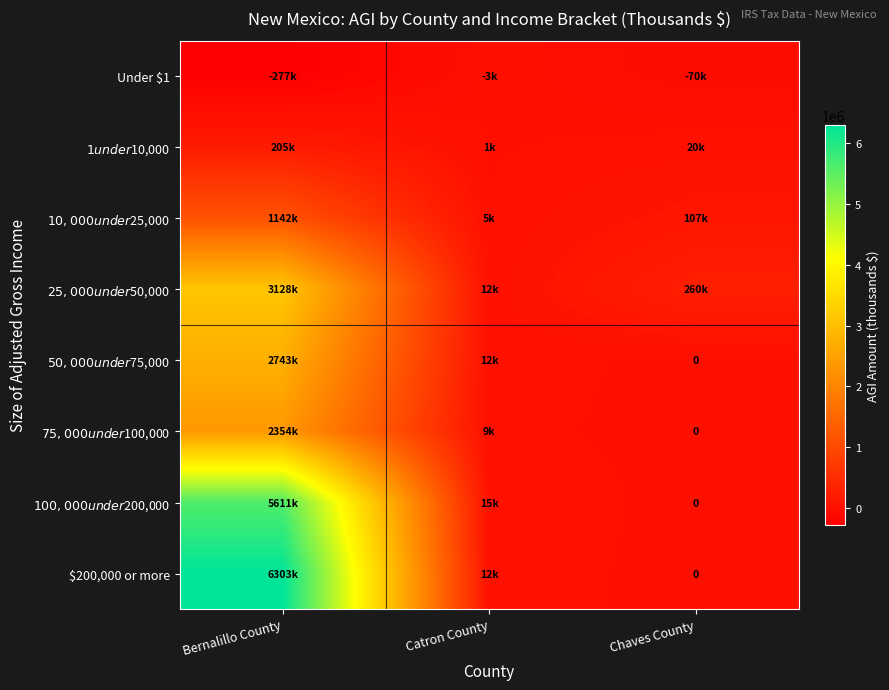

Rank the categories by $75,000 under $100,000 value from lowest to highest.

Chaves County, Catron County, Bernalillo County